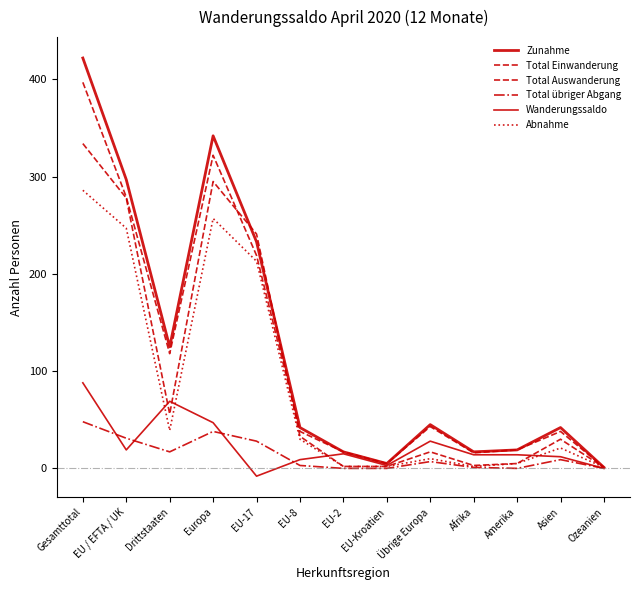

Does the chart display data point markers on the line(s)?

No